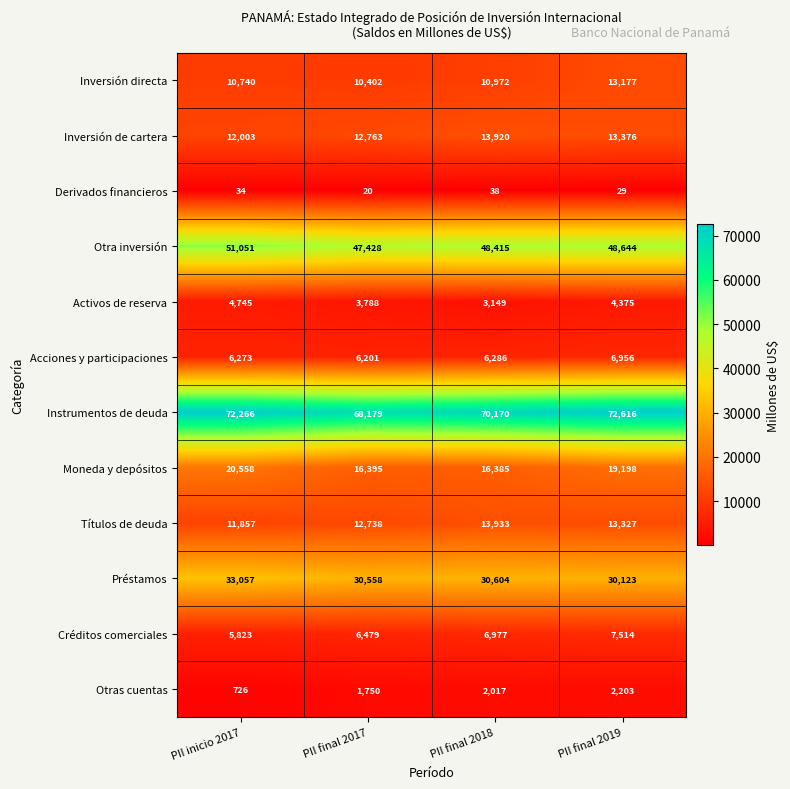

Where is Préstamos nearest to the value 31590?

PII final 2018